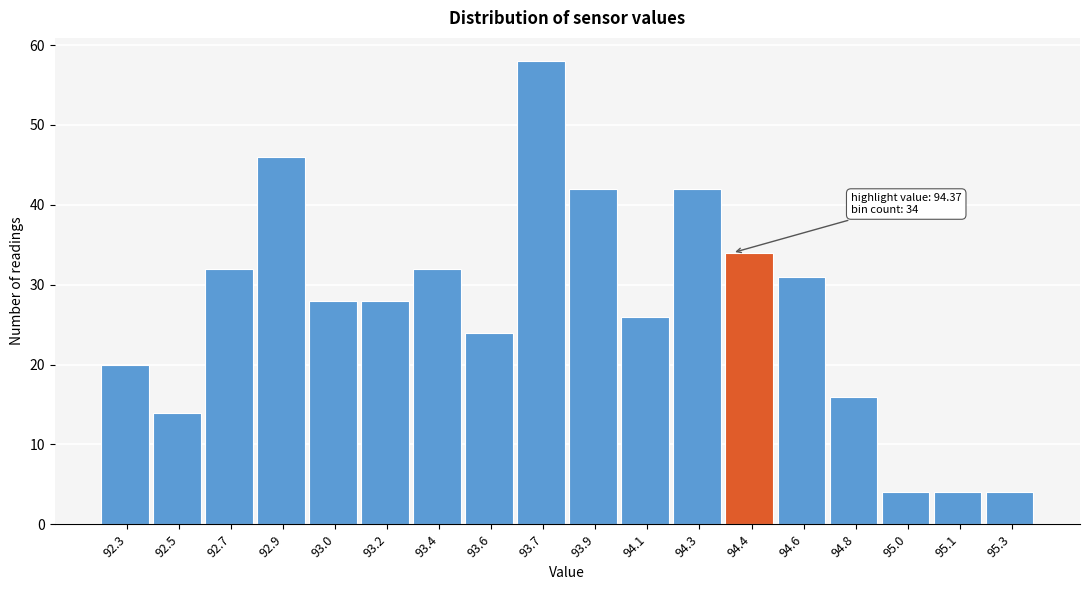

Reading left to right, what are all the values shown in this chart?

20	14	32	46	28	28	32	24	58	42	26	42	34	31	16	4	4	4